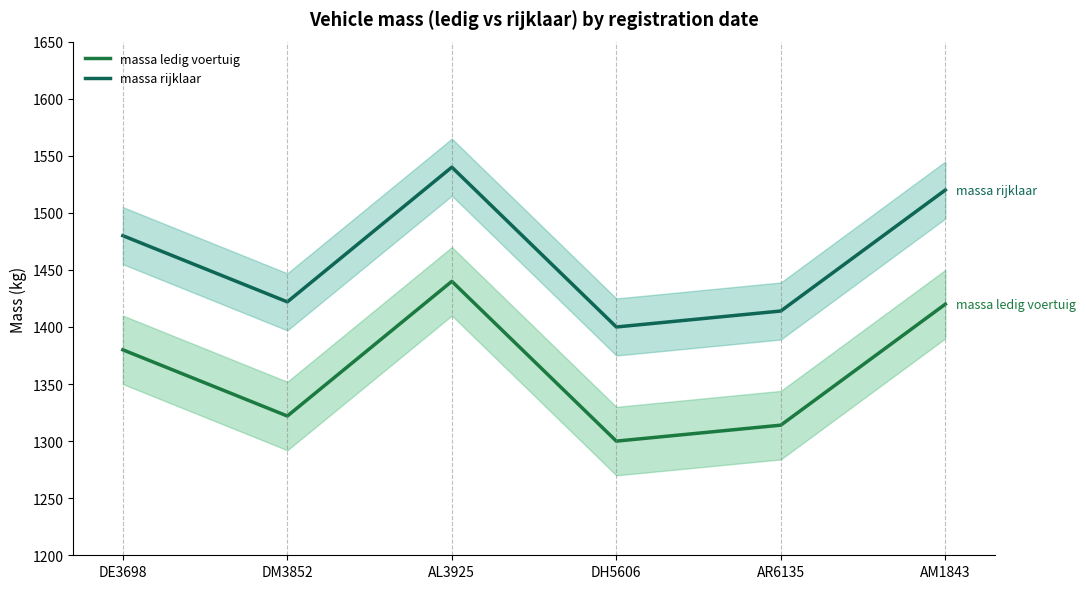

Which series changed the most between DM3852 and AL3925?

massa ledig voertuig